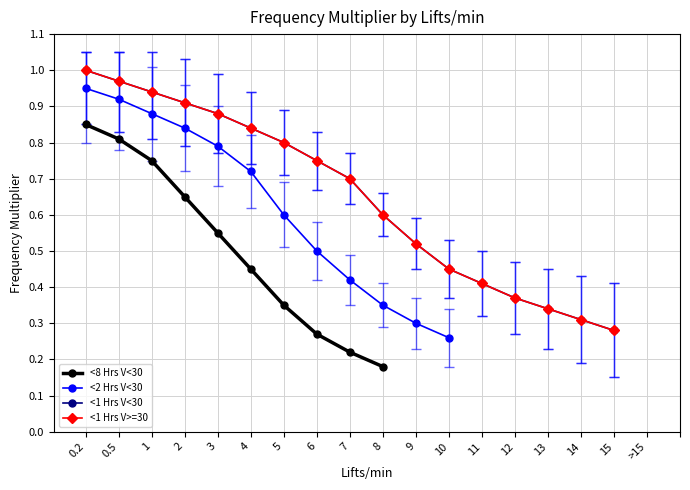

Between 2 and >15, which is larger?

2